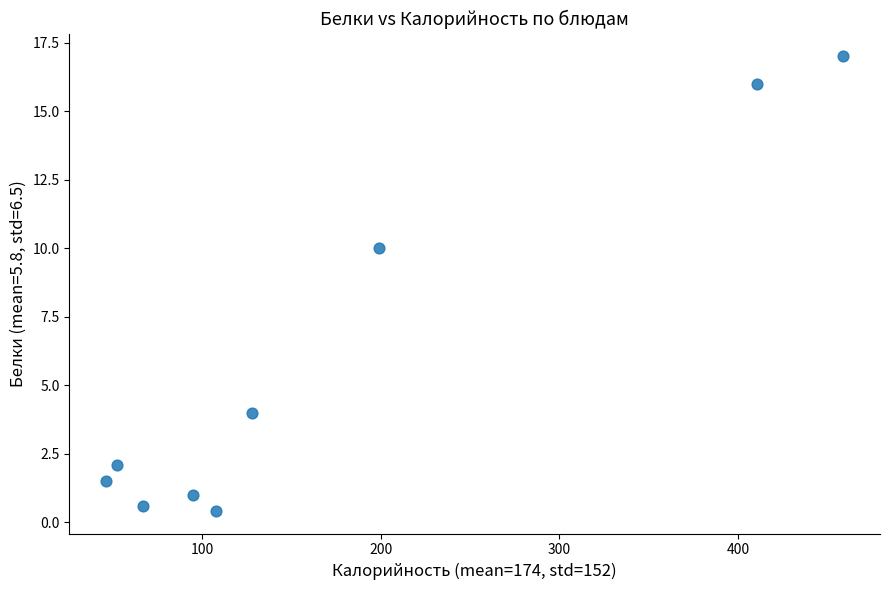

What is the range of X values (max minus min)?

412.8